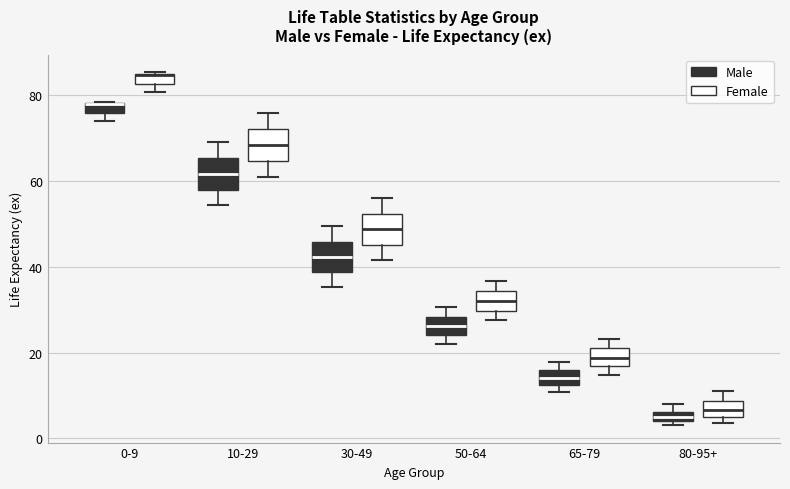

Where is the lower edge of the box for 50-64 (Female) on the y-axis? The values are not printed on the chart, so give them approximately, as read against the axis.

30